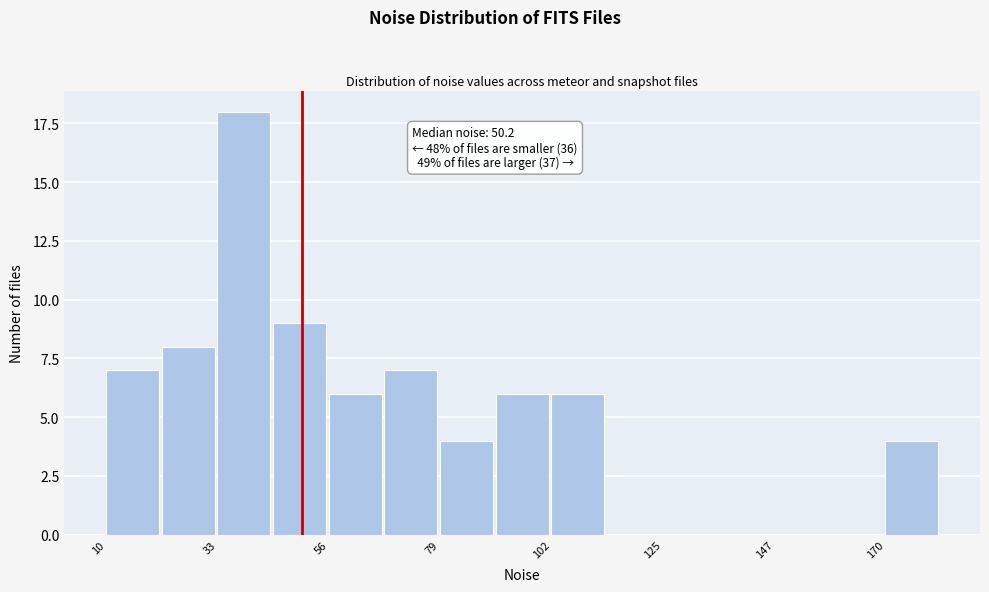

Read against the x-axis, roughly where is the centre of the tallest bar?

40